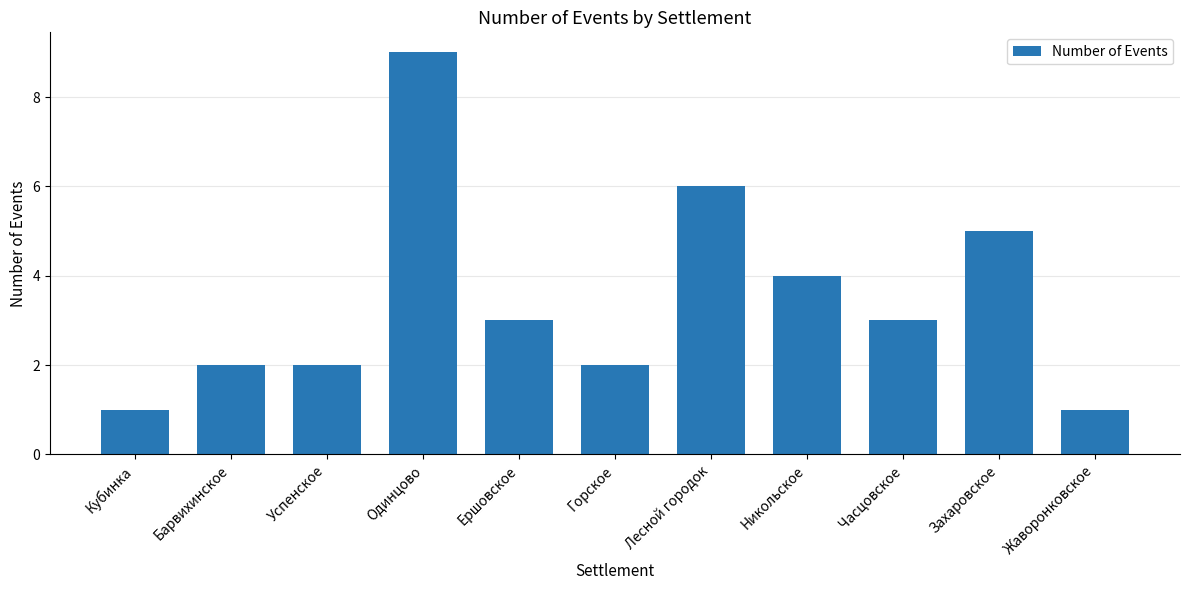

Where does the data first go above 3?

Одинцово